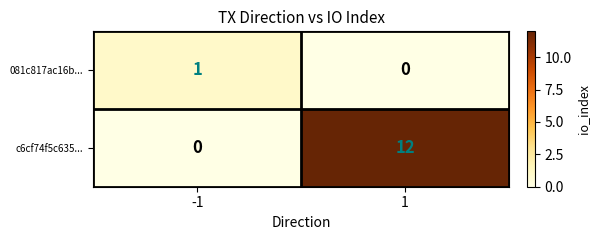

What is the maximum value shown in the chart?

12